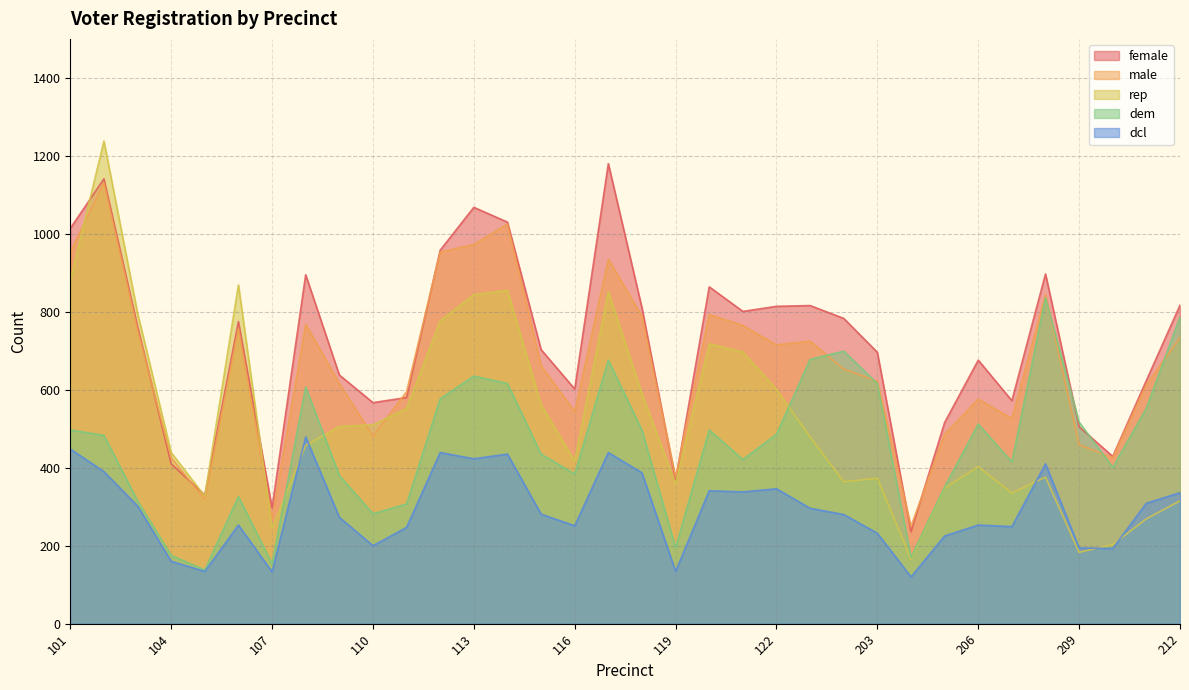

What is the sum of all male values?

22507